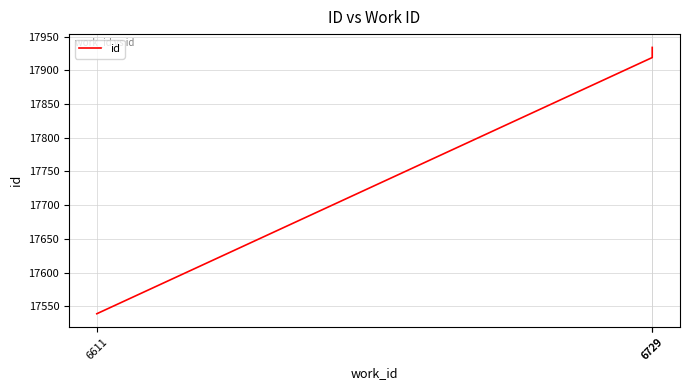

What is the sum of the values at 6611 and 6729?

35473